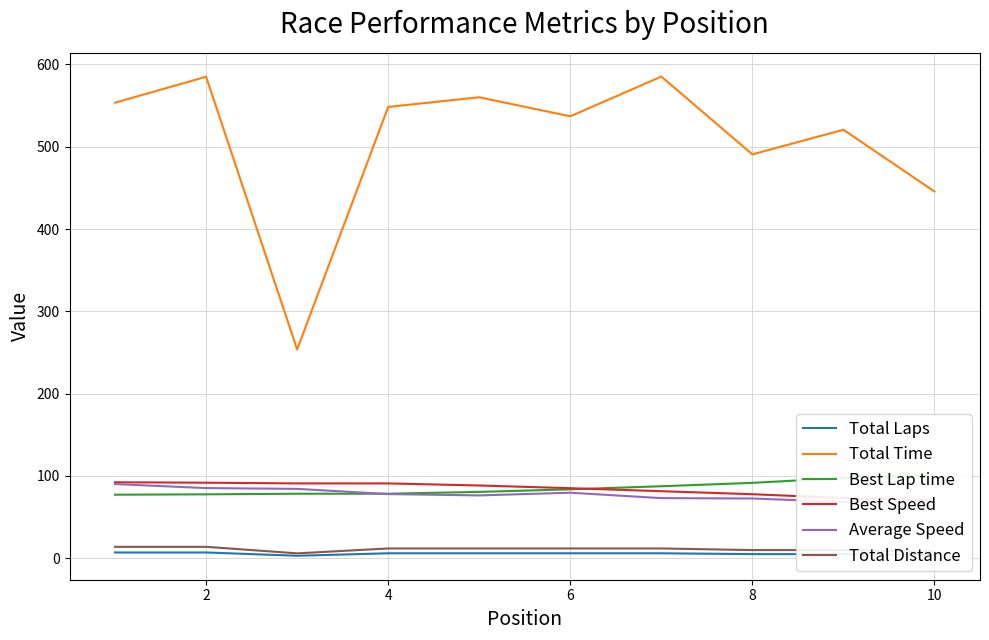

True or false: Total Distance and Total Time intersect in this chart.

False